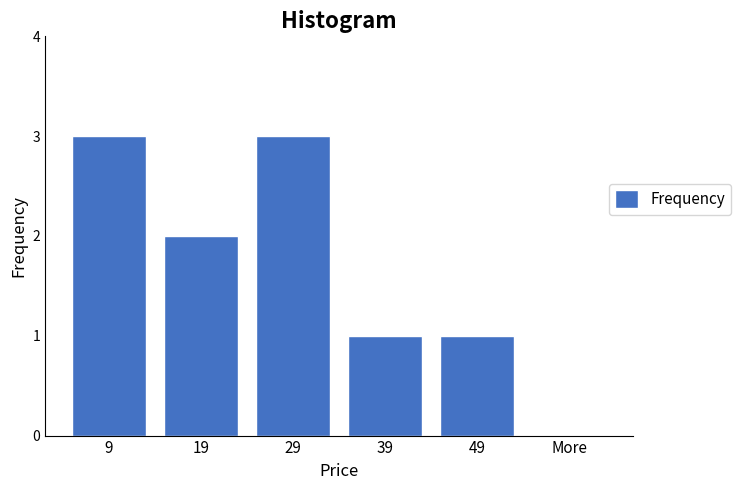

Reading left to right, extract all data points from this chart.

9=3	19=2	29=3	39=1	49=1	More=0